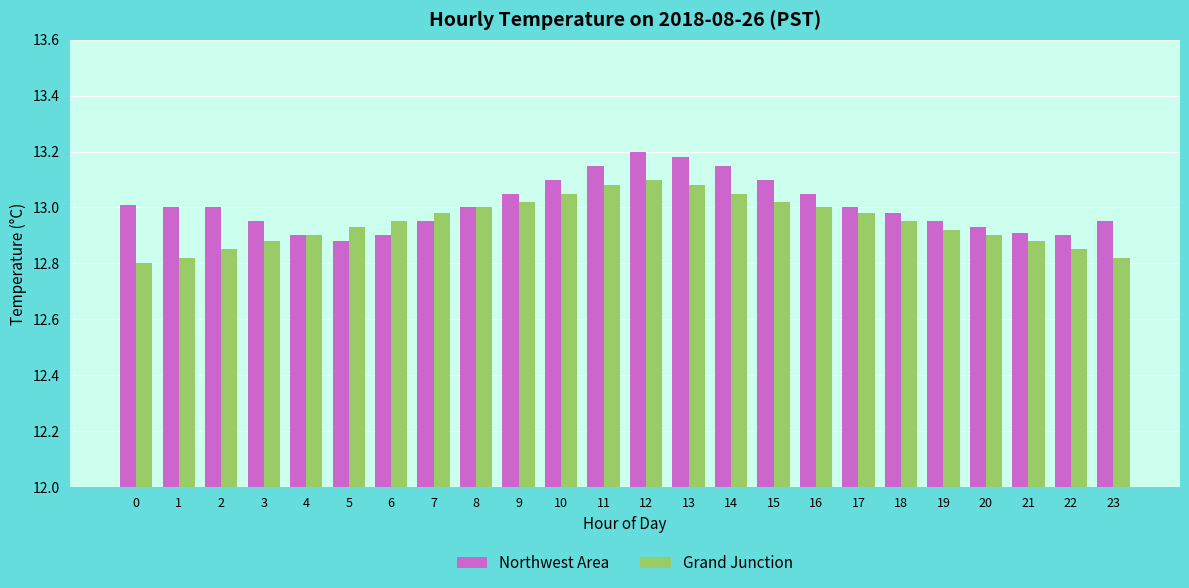

Is it true that Northwest Area equals 13.0 at 2?

True